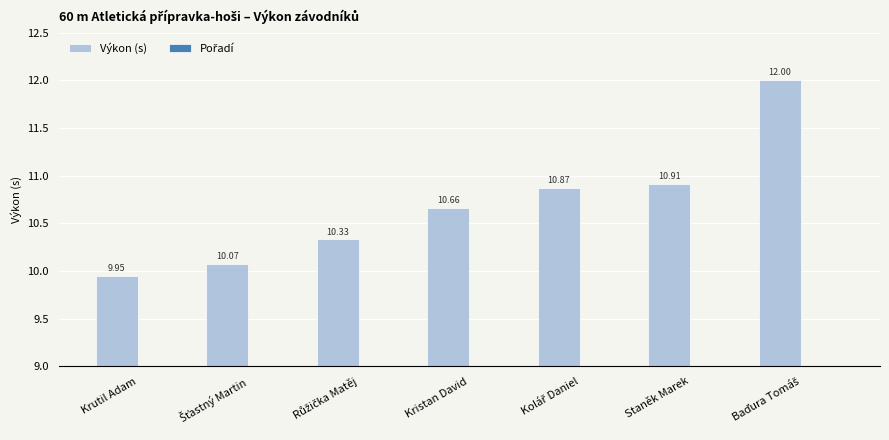

List the series in order of their peak value, highest first.

Výkon (s), Pořadí